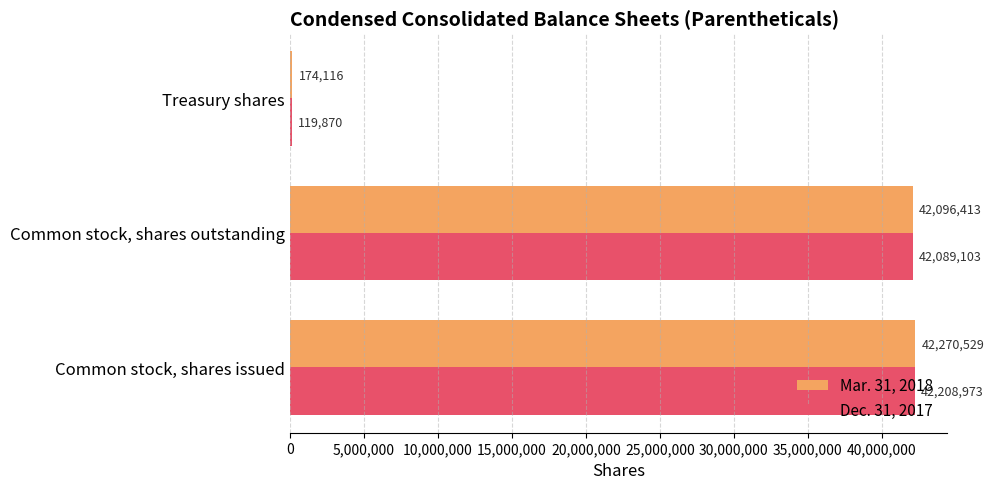

What is the maximum value shown in the chart?

42270529